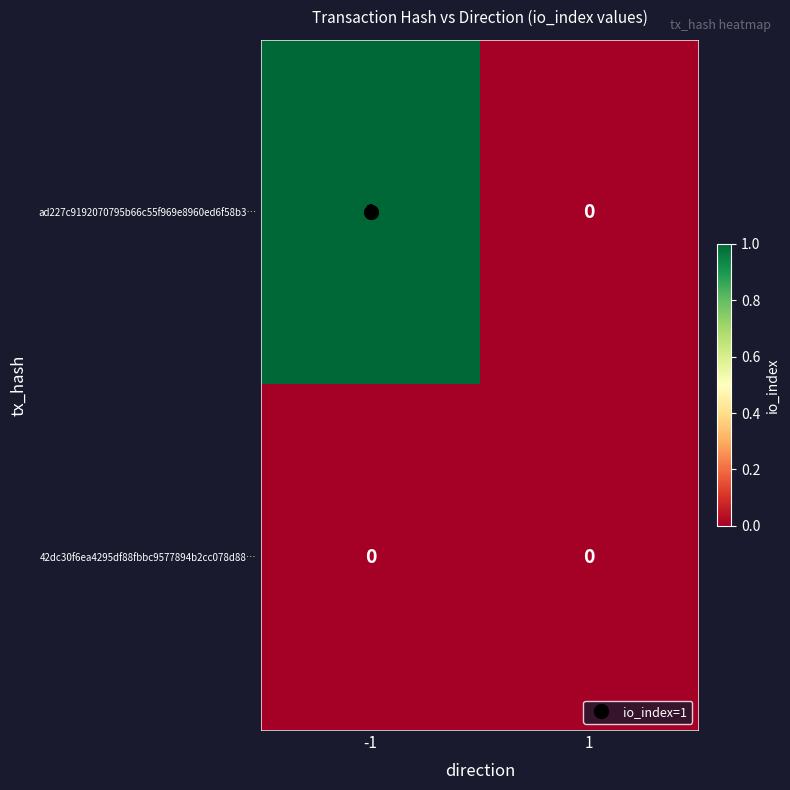

Which series has the widest spread of values?

ad227c9192070795b66c55f969e8960ed6f58b3…